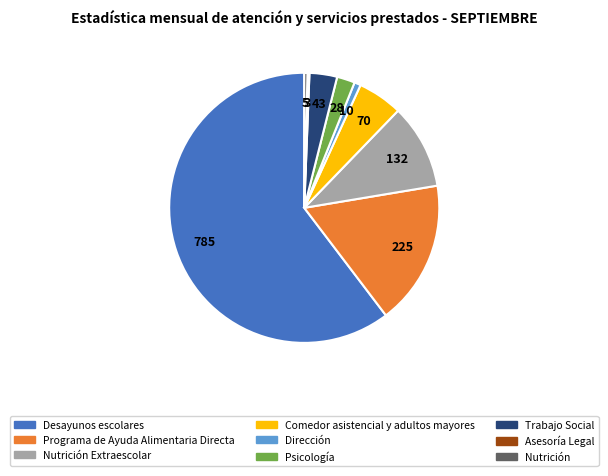

Is there a majority slice in this chart?

Yes